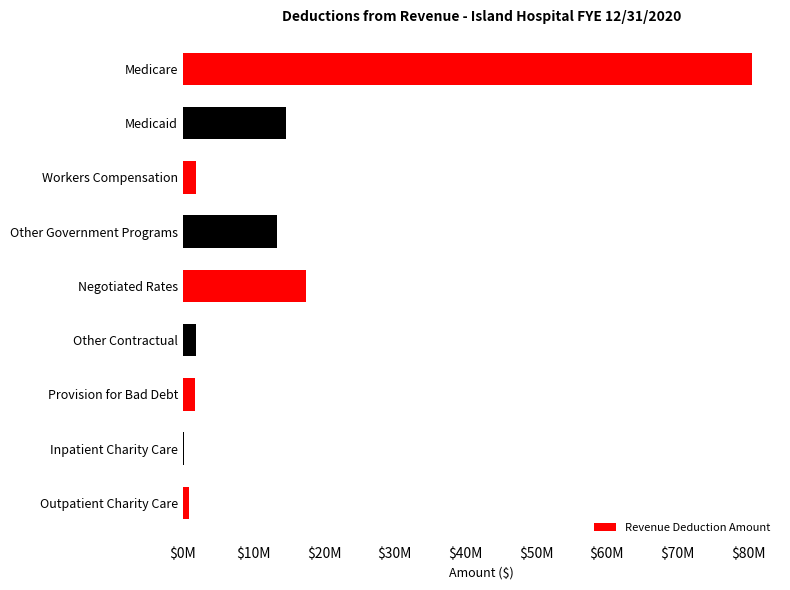

Read the value at Other Government Programs.

13376216.4